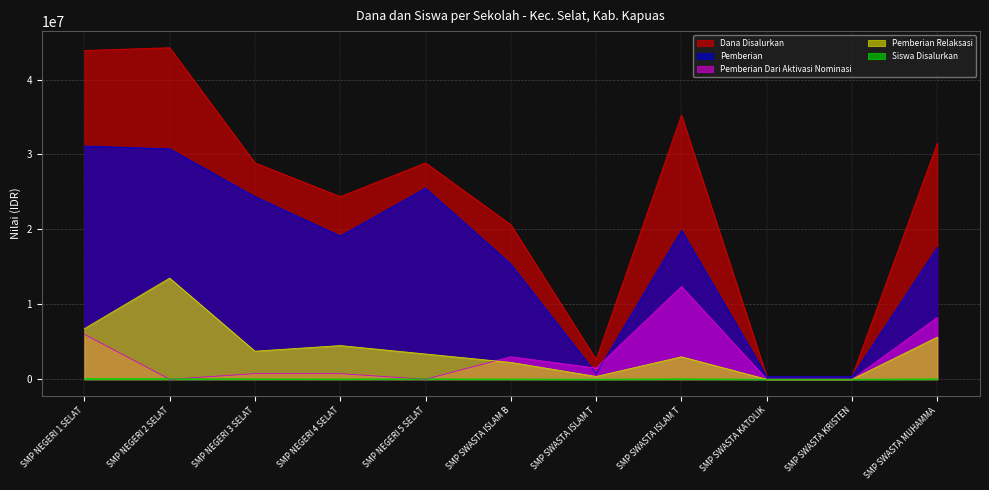

At which category does the chart reach its peak across all series?

SMP NEGERI 2 SELAT